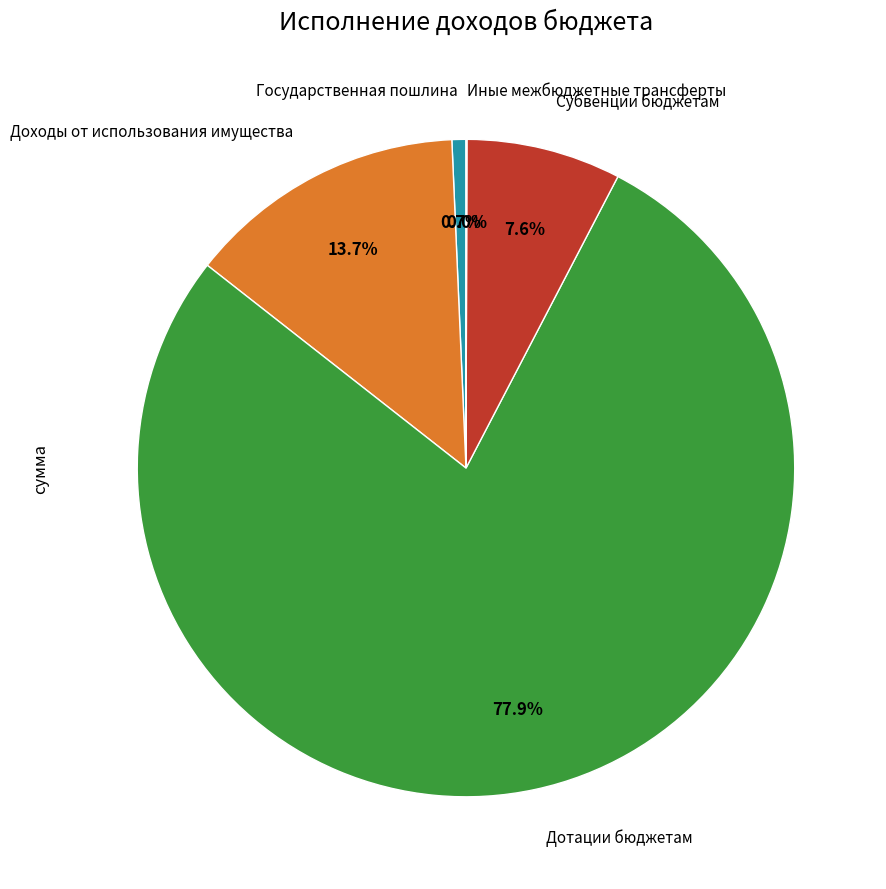

To the nearest percent, what is the difference between the Государственная пошлина and Дотации бюджетам slice percentages?

77%